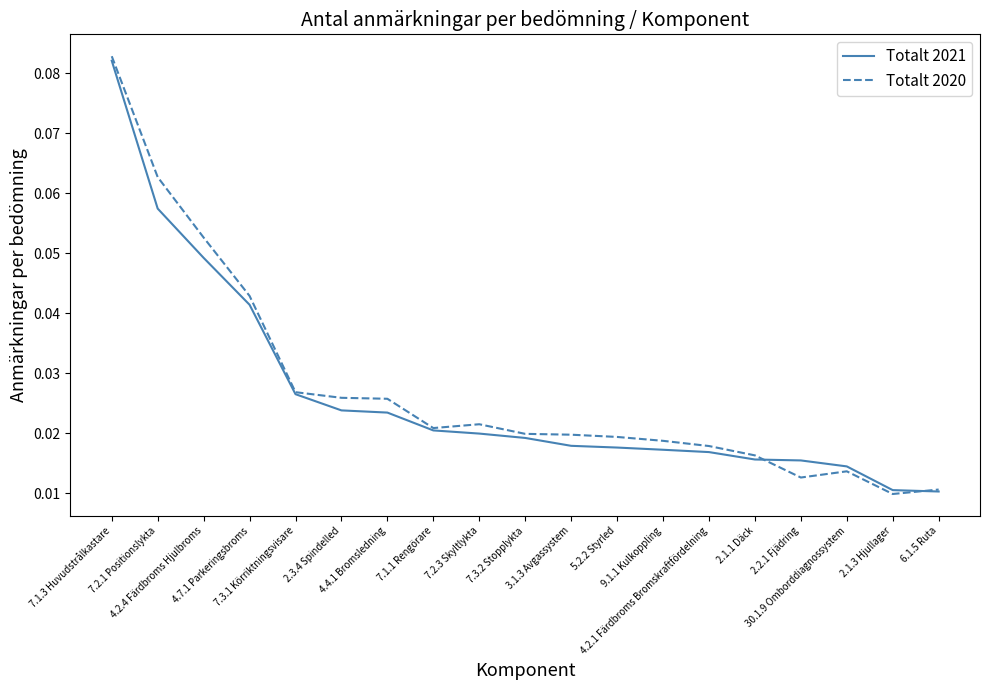

Between 2.3.4 Spindelled and 5.2.2 Styrled, which series saw the biggest shift?

Totalt 2020